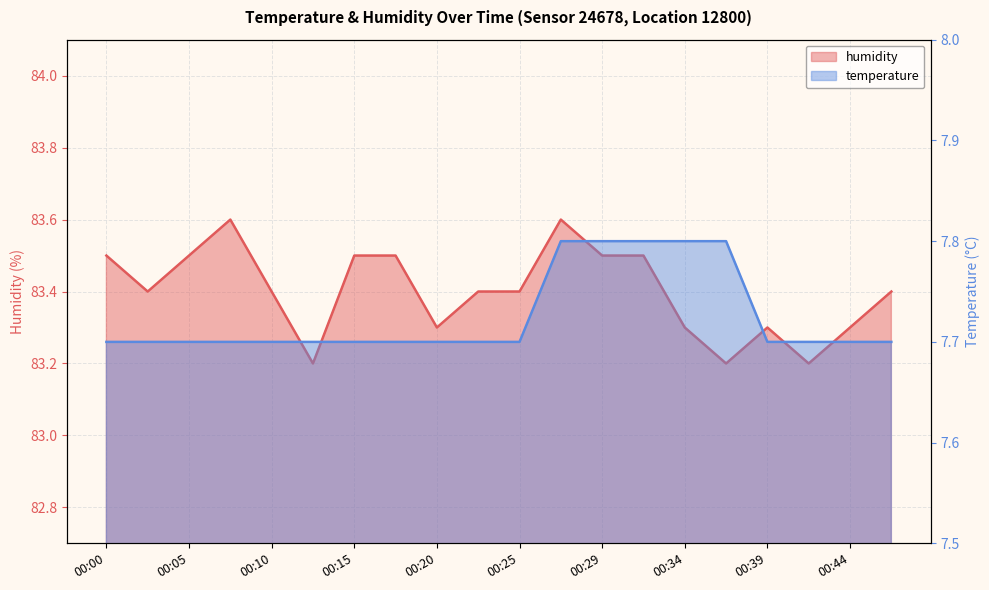

True or false: humidity and temperature cross at least once.

False